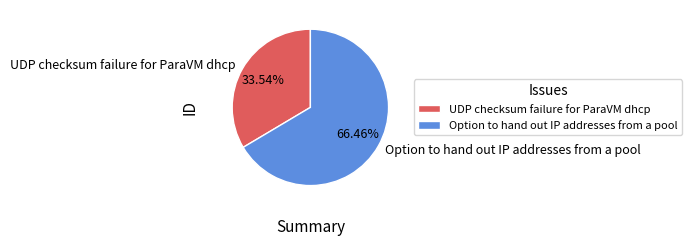

Which category has the smallest portion of the pie?

UDP checksum failure for ParaVM dhcp